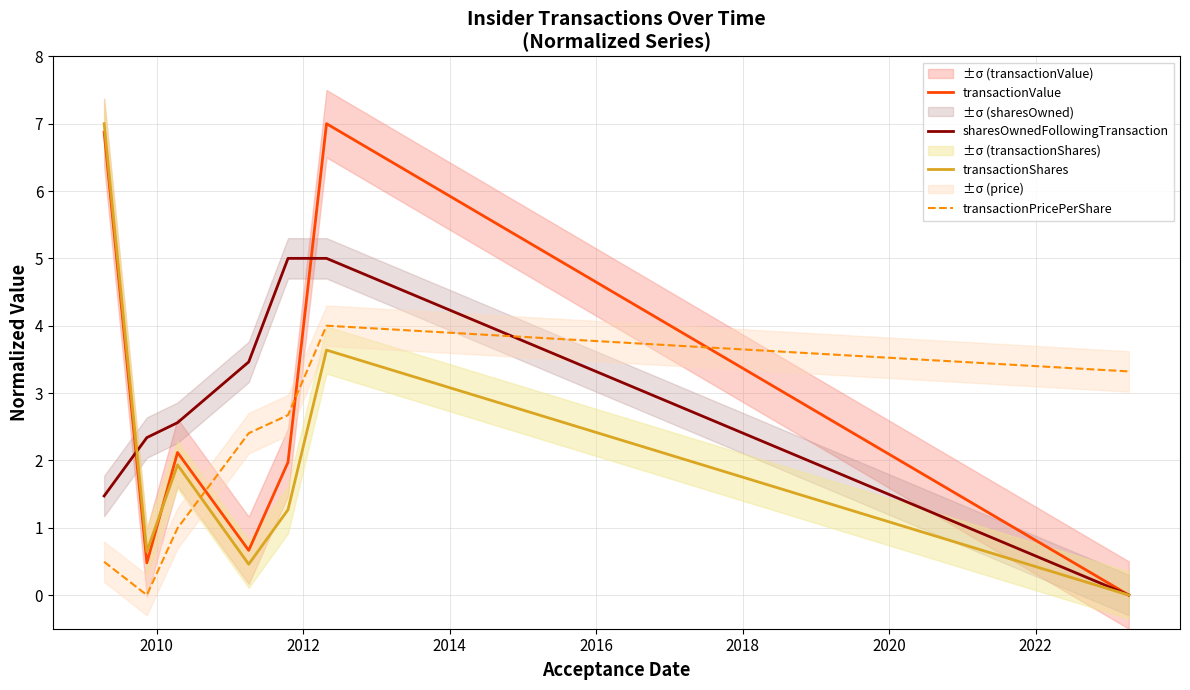

What is the maximum value for sharesOwnedFollowingTransaction?

5.0